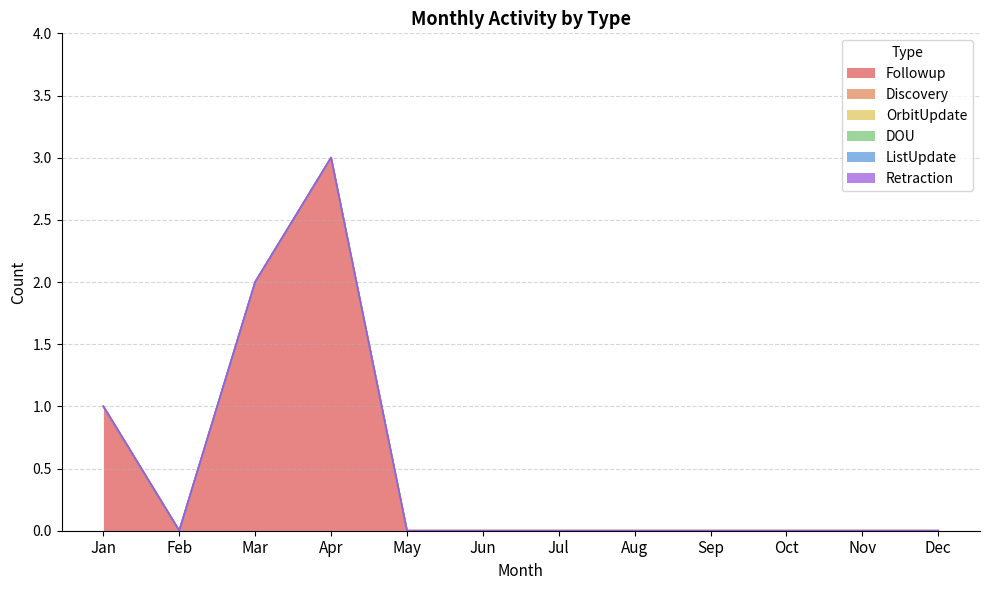

Reading left to right, extract all data points from this chart.

Followup: Jan=1	Feb=0	Mar=2	Apr=3	May=0	Jun=0	Jul=0	Aug=0	Sep=0	Oct=0	Nov=0	Dec=0
Discovery: Jan=0	Feb=0	Mar=0	Apr=0	May=0	Jun=0	Jul=0	Aug=0	Sep=0	Oct=0	Nov=0	Dec=0
OrbitUpdate: Jan=0	Feb=0	Mar=0	Apr=0	May=0	Jun=0	Jul=0	Aug=0	Sep=0	Oct=0	Nov=0	Dec=0
DOU: Jan=0	Feb=0	Mar=0	Apr=0	May=0	Jun=0	Jul=0	Aug=0	Sep=0	Oct=0	Nov=0	Dec=0
ListUpdate: Jan=0	Feb=0	Mar=0	Apr=0	May=0	Jun=0	Jul=0	Aug=0	Sep=0	Oct=0	Nov=0	Dec=0
Retraction: Jan=0	Feb=0	Mar=0	Apr=0	May=0	Jun=0	Jul=0	Aug=0	Sep=0	Oct=0	Nov=0	Dec=0